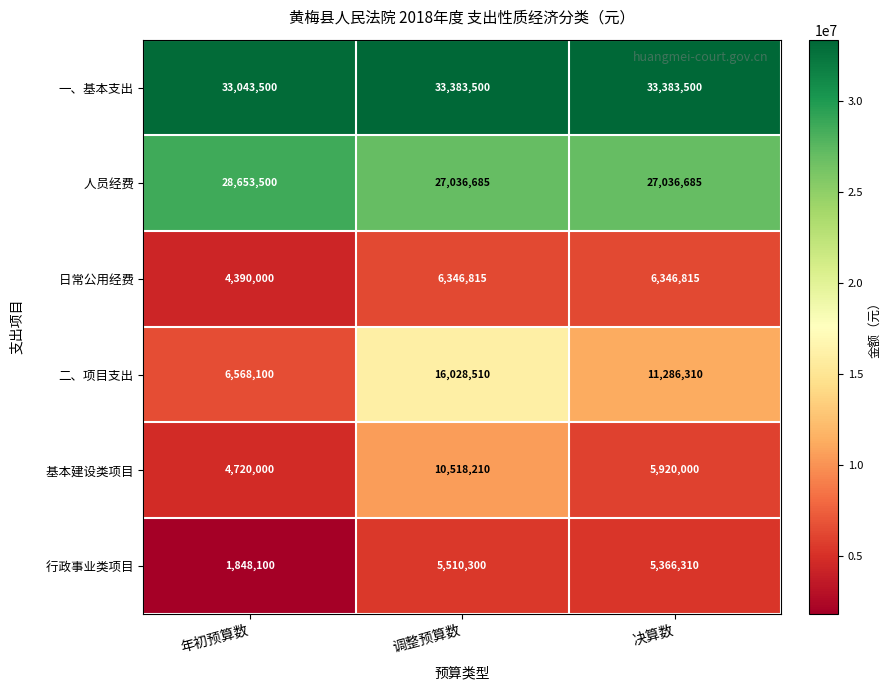

True or false: 一、基本支出 has a value of 52583986 at 调整预算数.

False